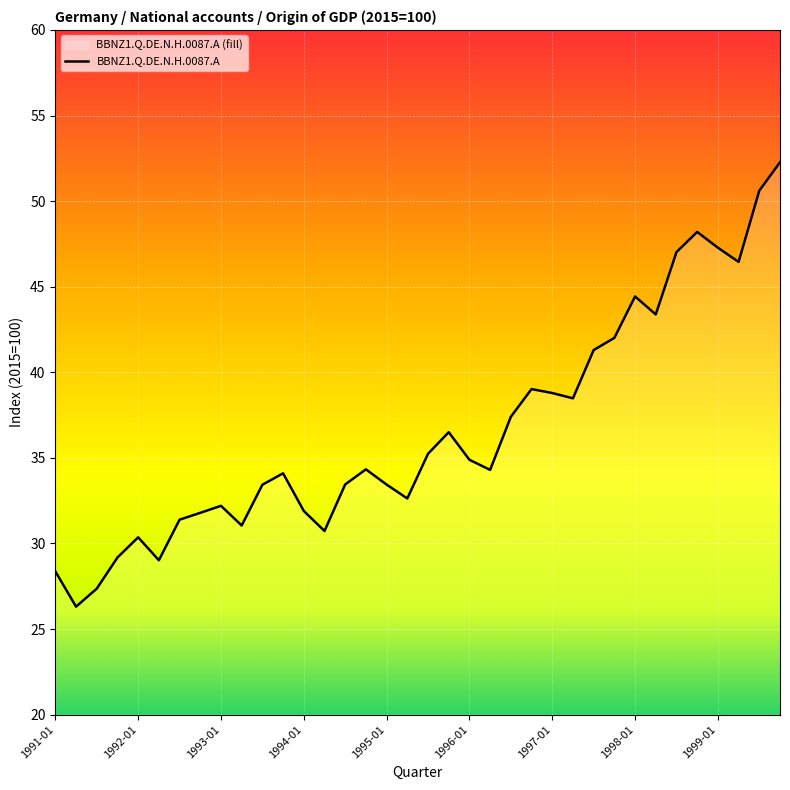

Where is the first local minimum?

1991-04